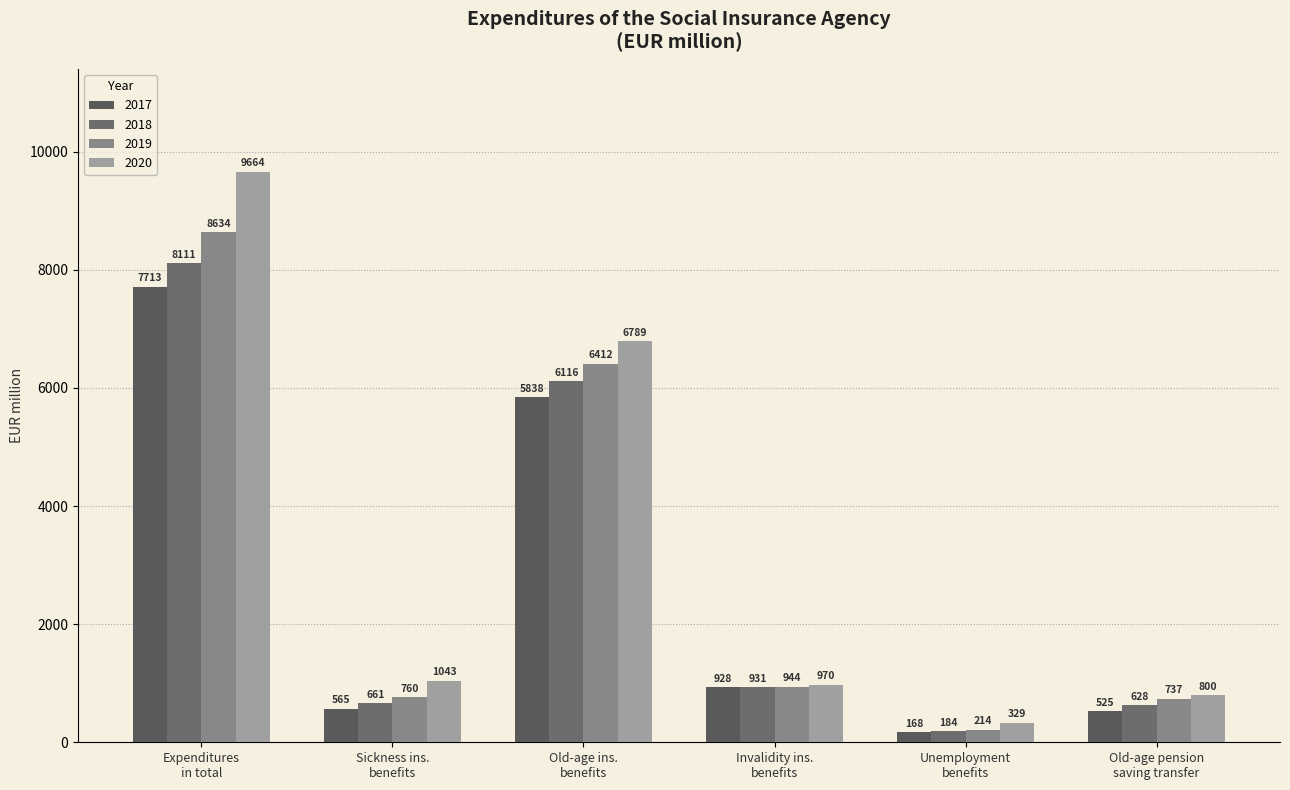

List the series in order of their overall mean, highest first.

2020, 2019, 2018, 2017